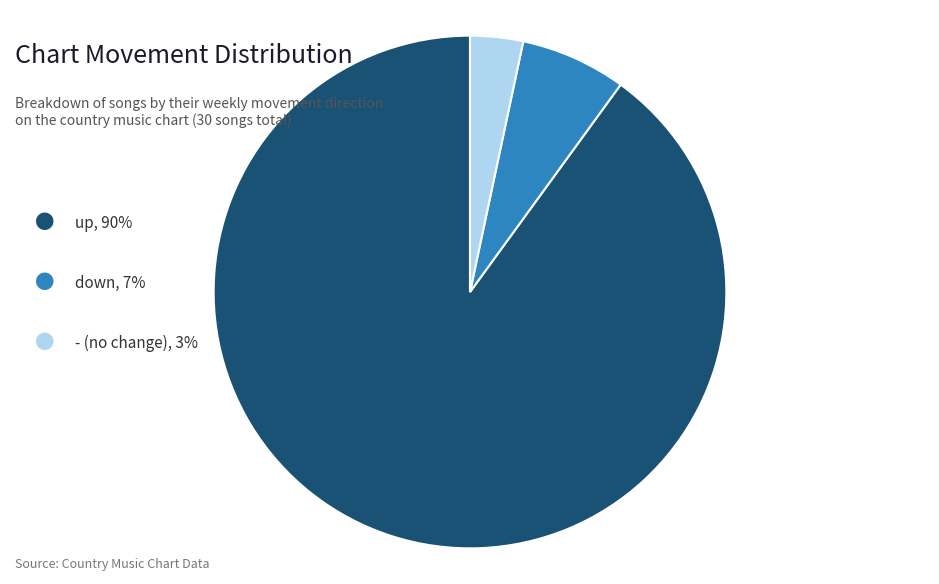

Is there a majority slice in this chart?

Yes